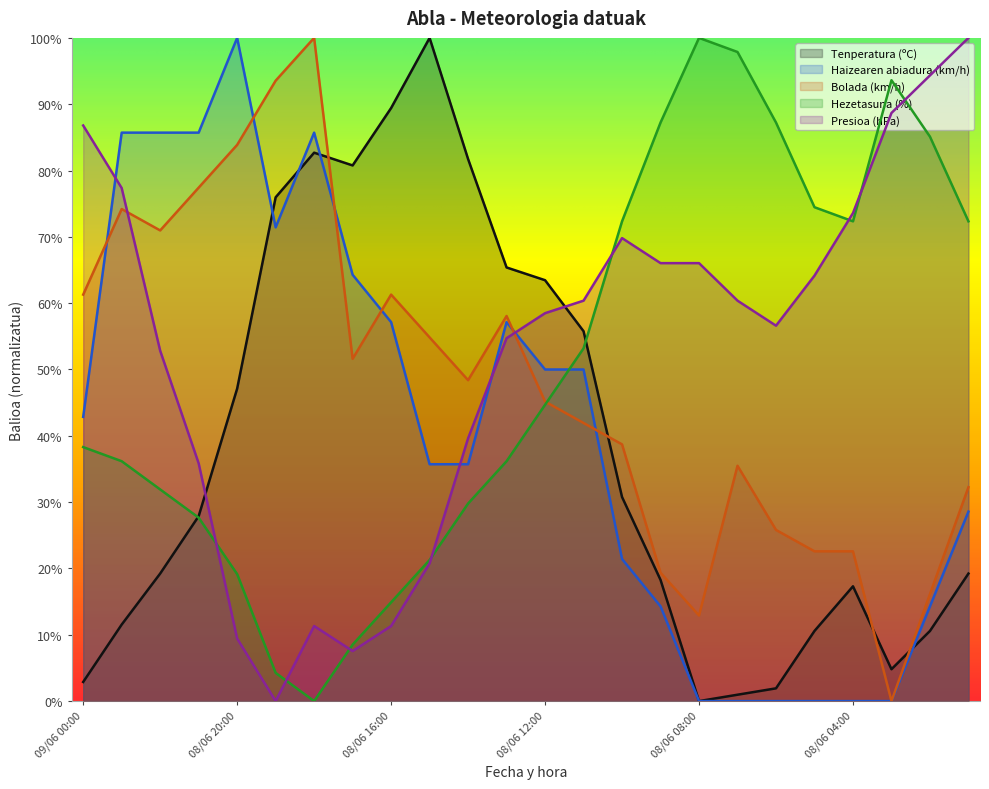

Where do Bolada (km/h) and Tenperatura (ºC) first cross each other?

08/06 18:00 and 08/06 17:00